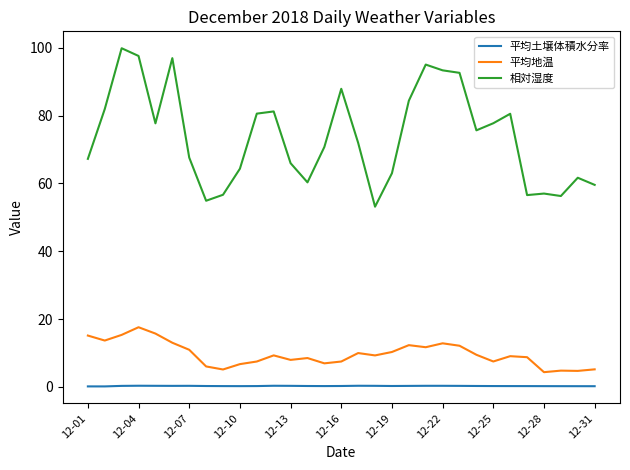

What is the difference between the maximum and minimum values in the 平均地温 series?

13.2